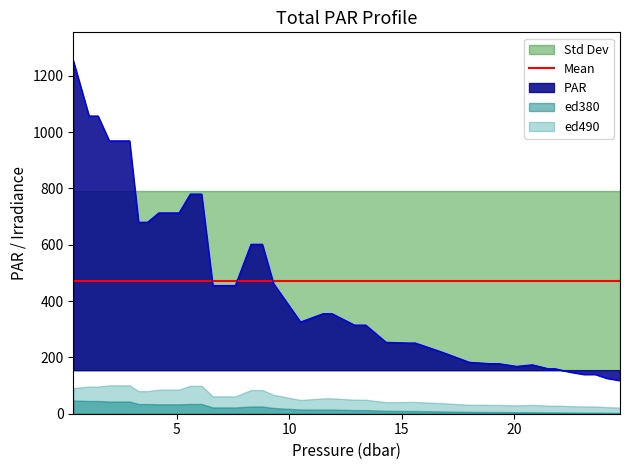

True or false: par and ed490 intersect in this chart.

False